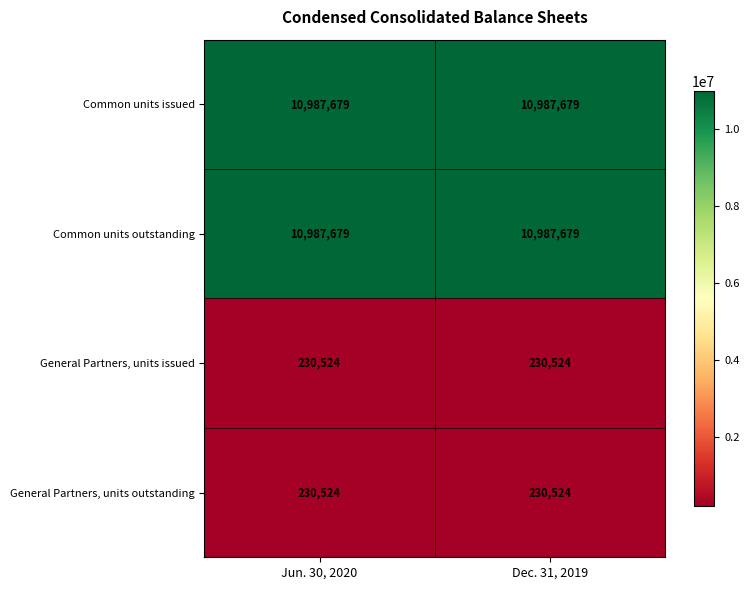

Reading right to left, what are all the values shown in this chart?

Common units issued: 10987679	10987679
Common units outstanding: 10987679	10987679
General Partners, units issued: 230524	230524
General Partners, units outstanding: 230524	230524